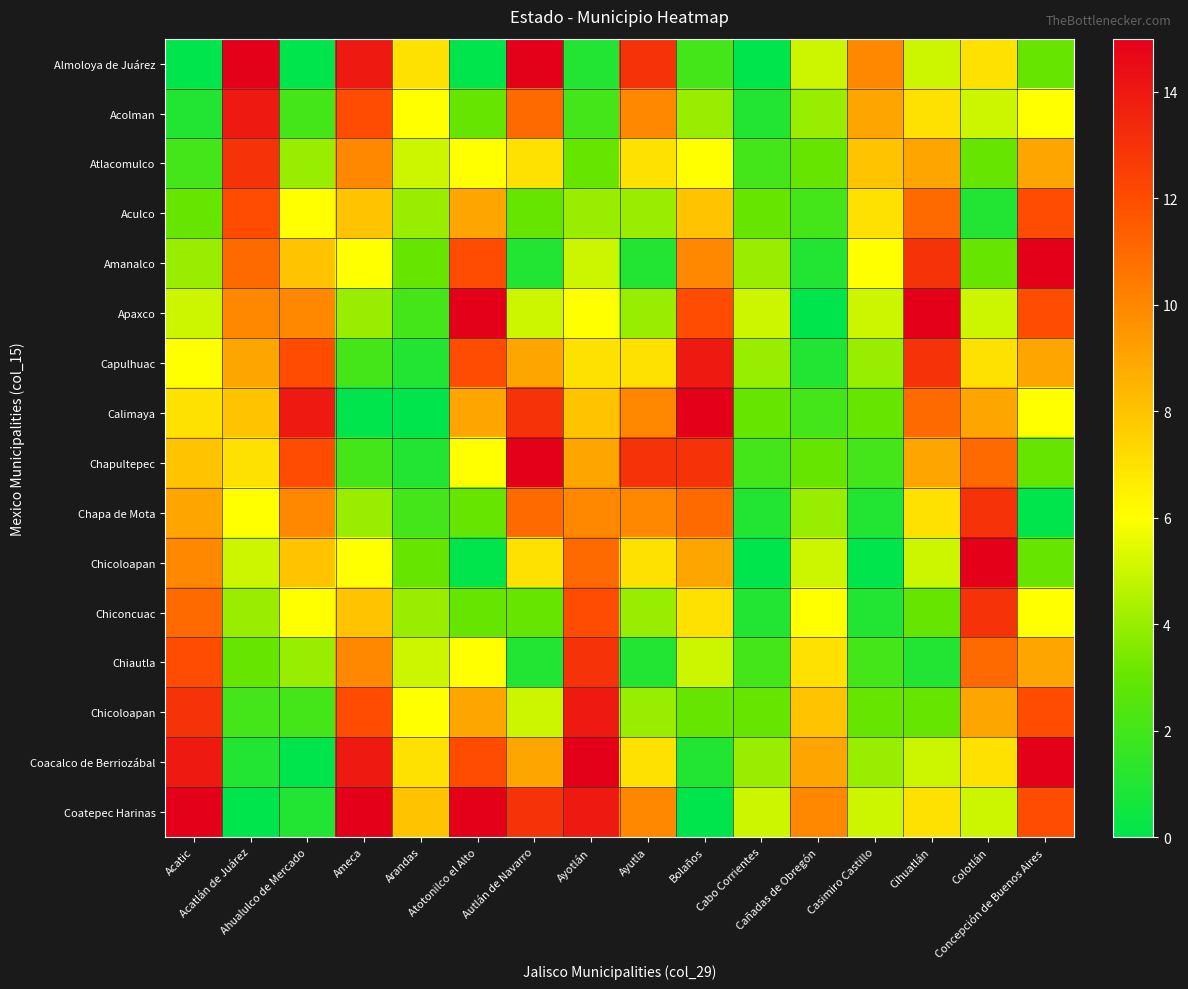

What is the difference between the highest and lowest values at Ahualulco de Mercado?

14